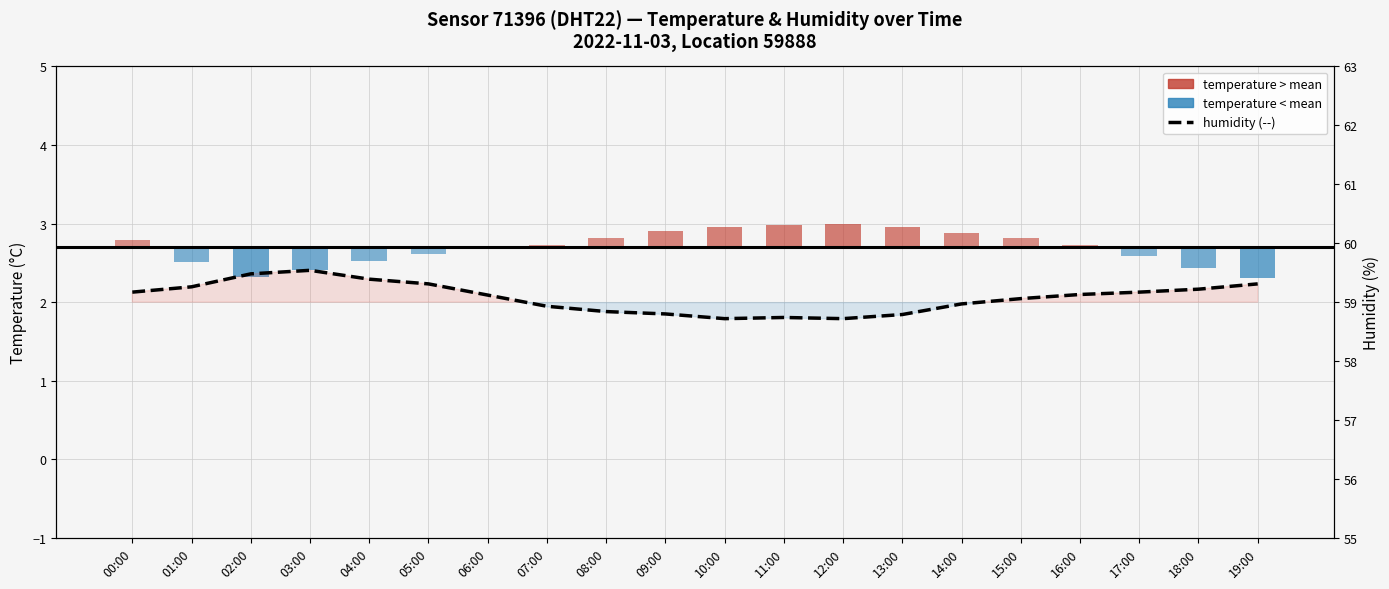

List the labels in order of value, smallest first.

10:00, 12:00, 11:00, 13:00, 09:00, 08:00, 07:00, 14:00, 15:00, 06:00, 16:00, 00:00, 17:00, 18:00, 01:00, 05:00, 19:00, 04:00, 02:00, 03:00